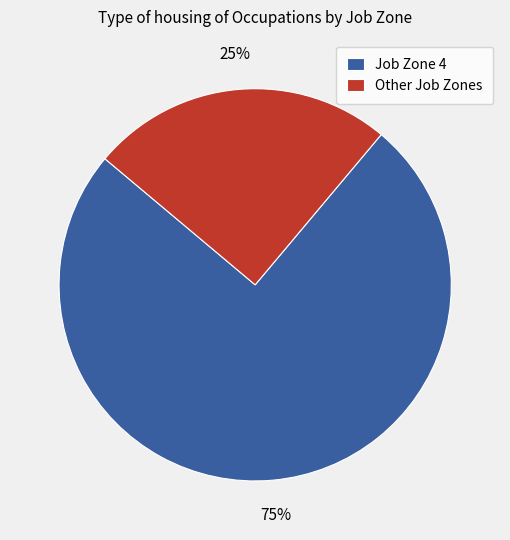

To the nearest percent, what is the average slice percentage?

50%